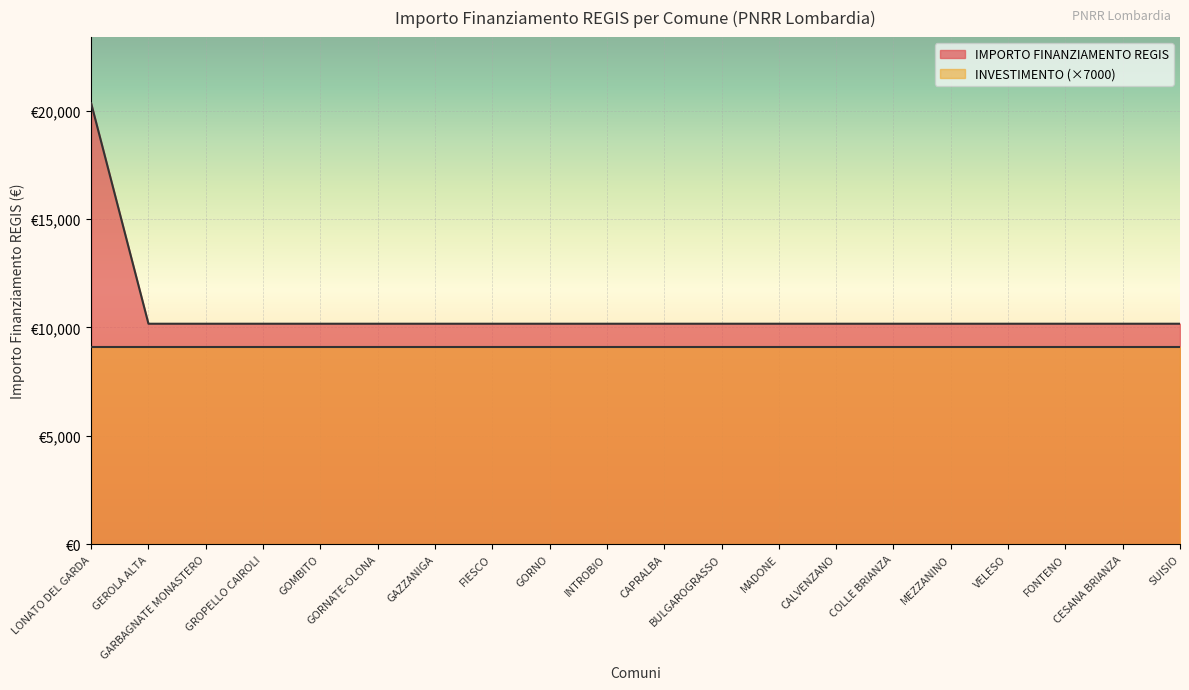

What is the smallest value displayed?

10172